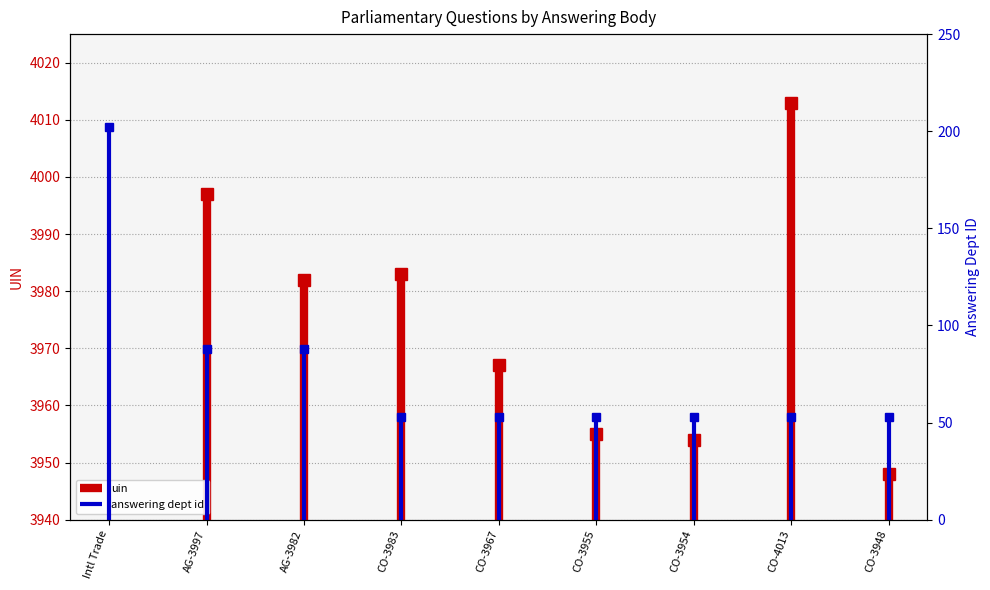

What is the label of the 2nd point from the left?

AG-3997